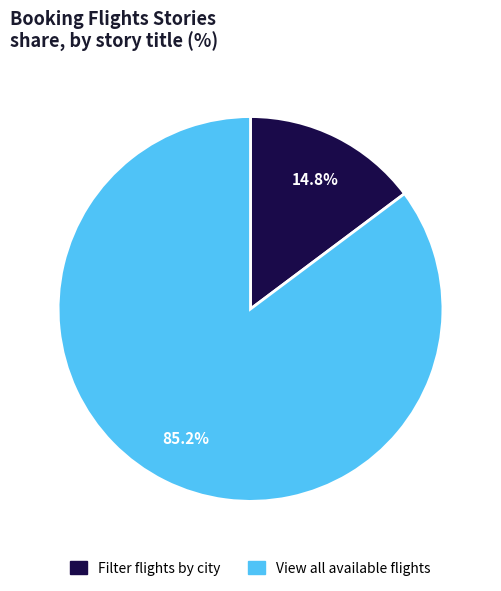

Rank the categories by value from lowest to highest.

Filter flights by city before booking, View all available flights before booking